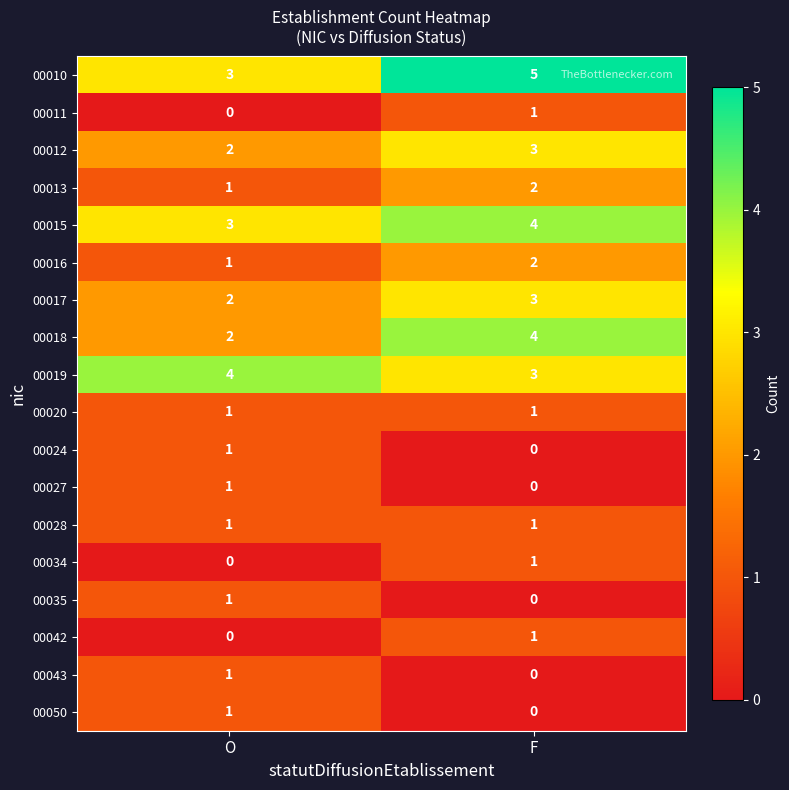

The value of 00035 at O is 1. True or false?

True